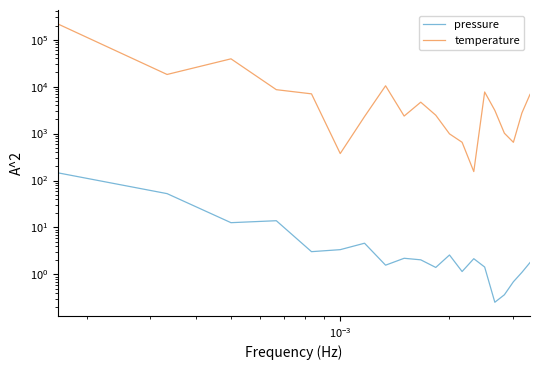

Does the chart display data point markers on the line(s)?

No